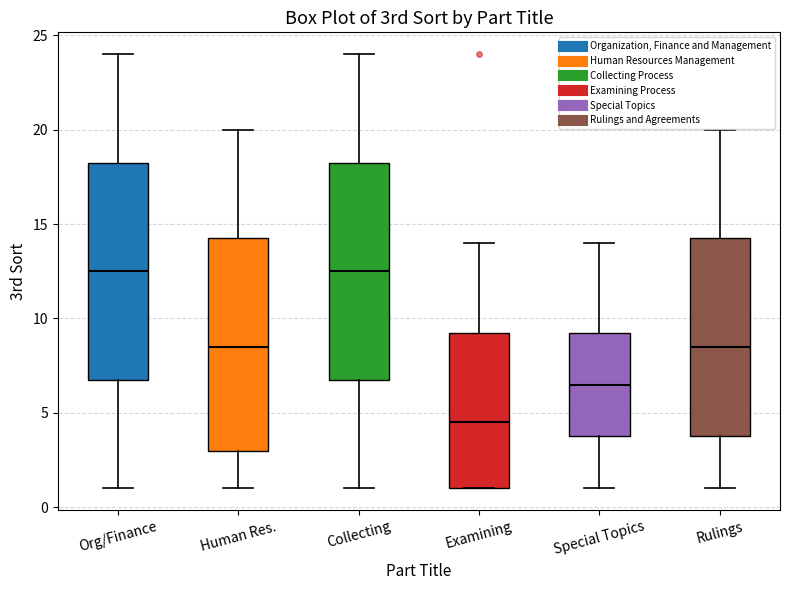

Which box's median line is the lowest?

Examining